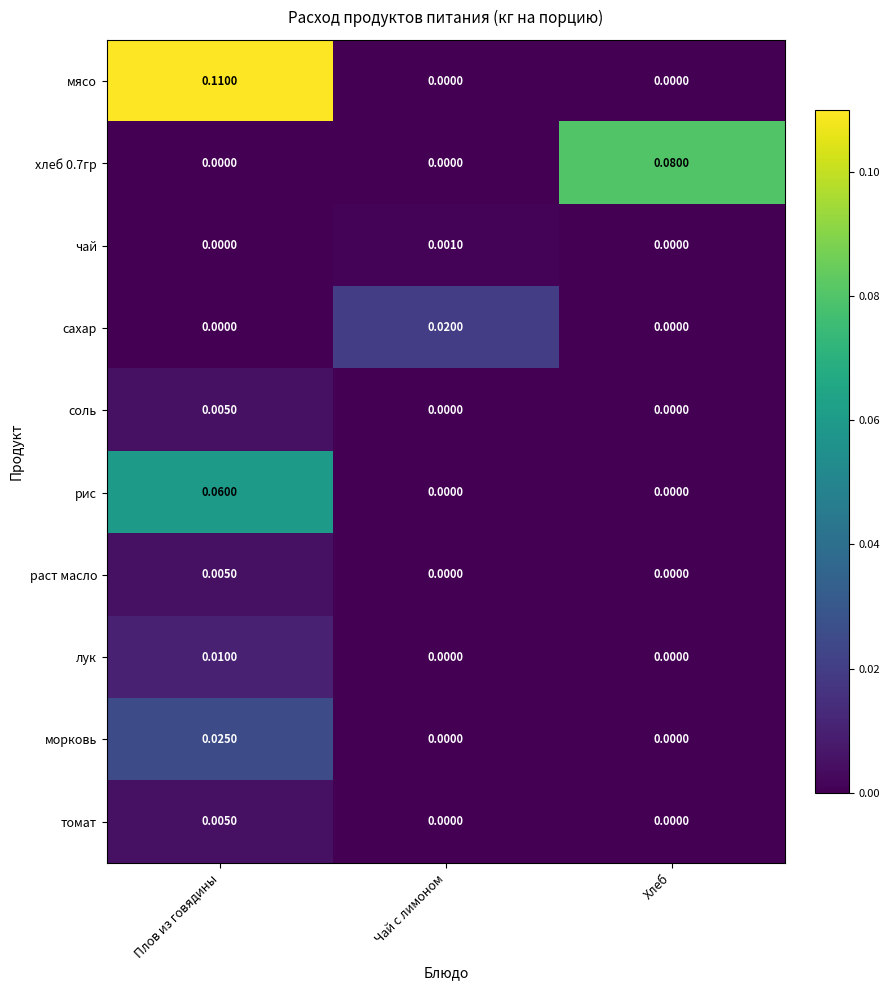

At which category is the sum across all series the highest?

Плов из говядины